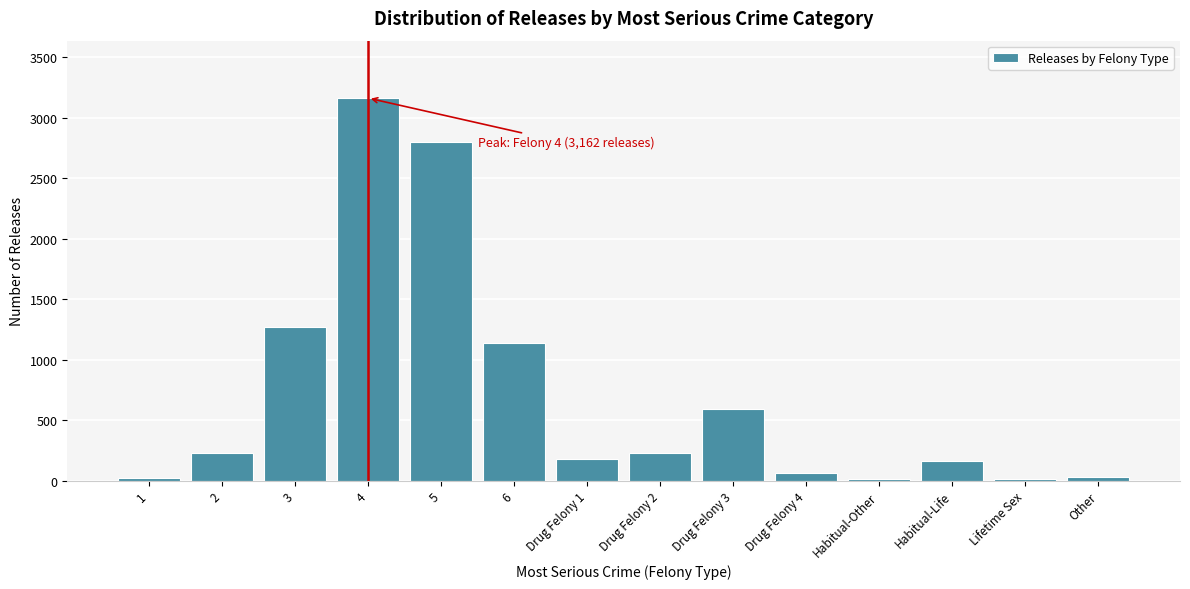

What is the change in value from 6 to Drug Felony 3?

-545